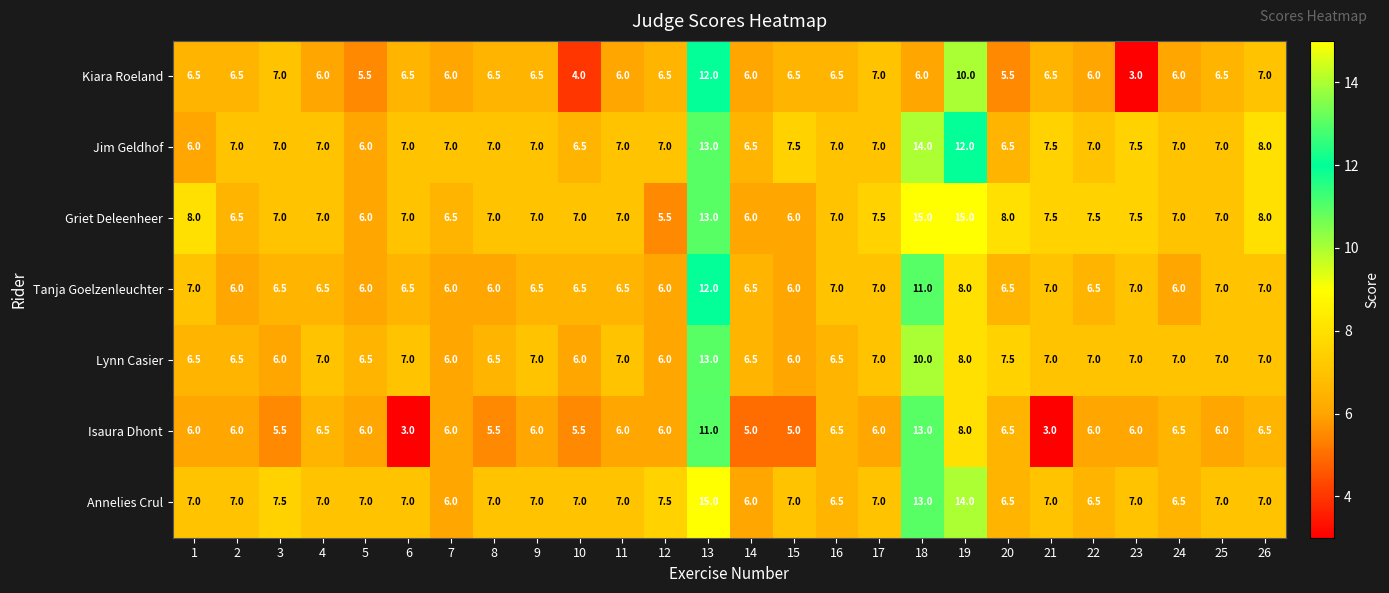

Which series changed the most between 5 and 15?

Jim Geldhof